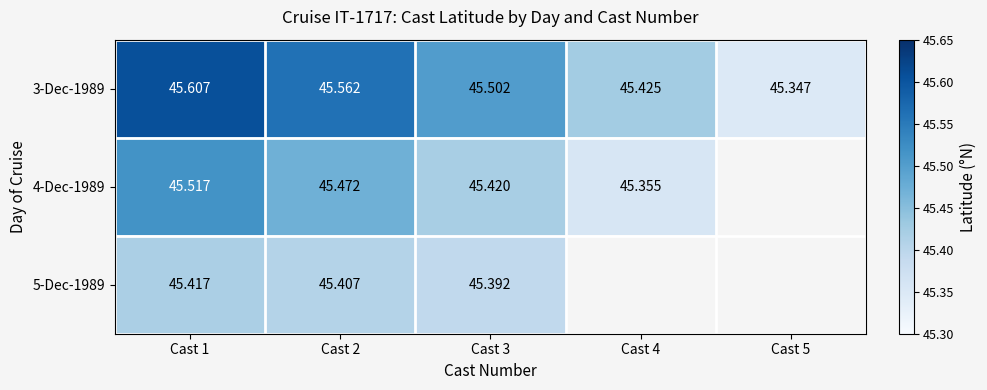

Is the value of 5-Dec-1989 at Cast 1 greater than the value of 3-Dec-1989 at Cast 3?

No